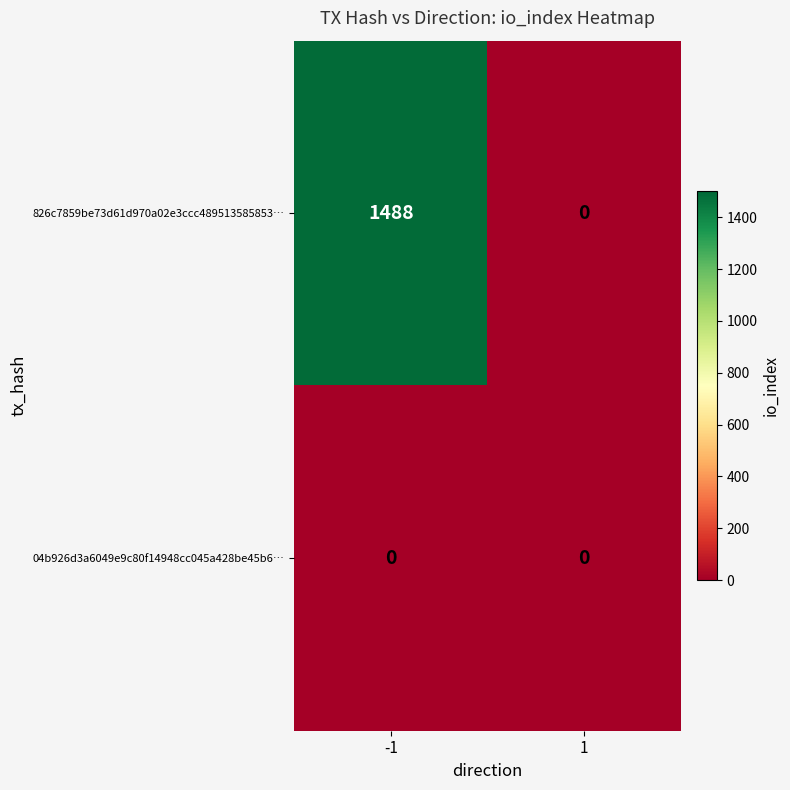

At which category is the sum across all series the highest?

-1